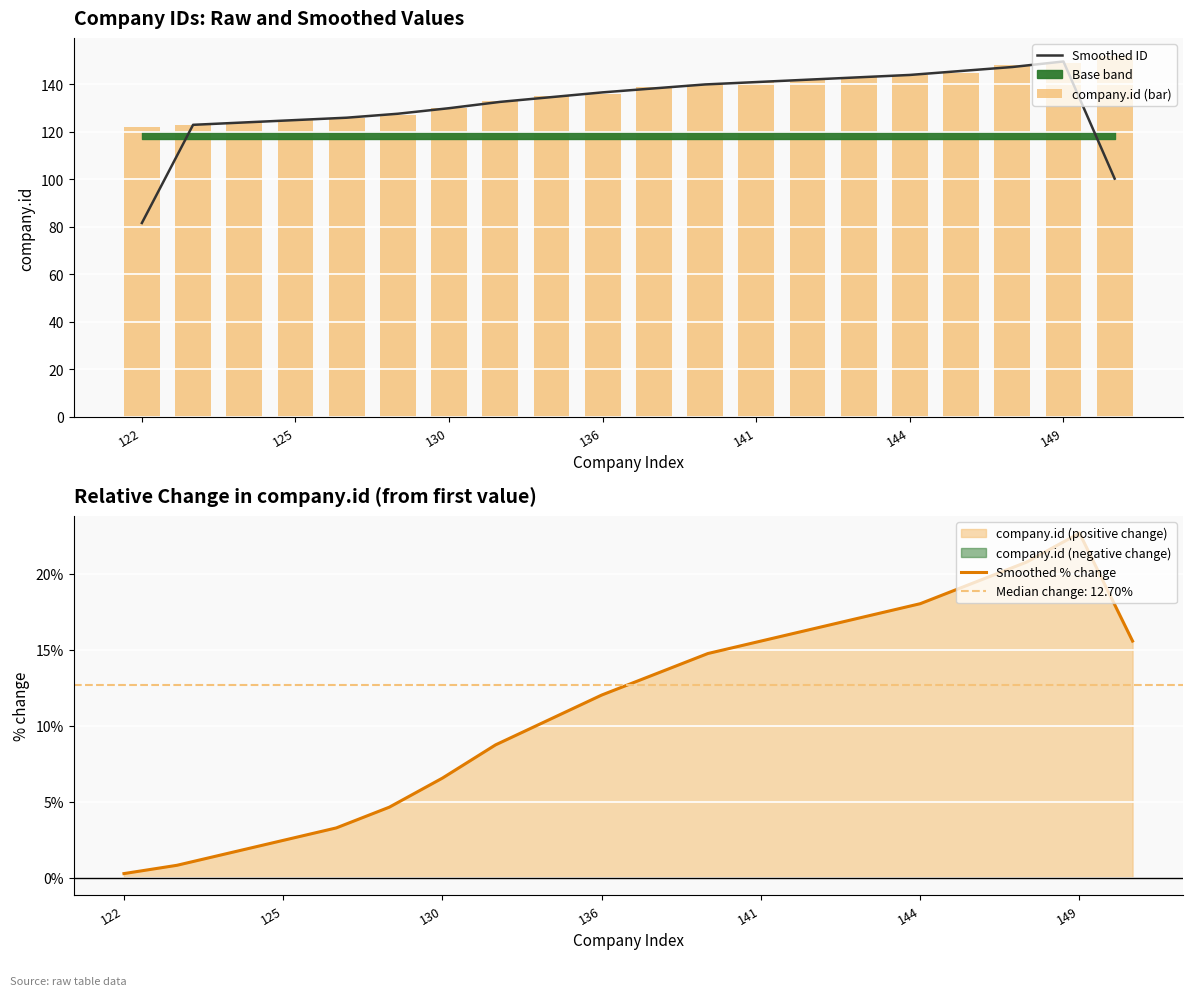

The value of Smoothed ID at 141 is 141.0. True or false?

True